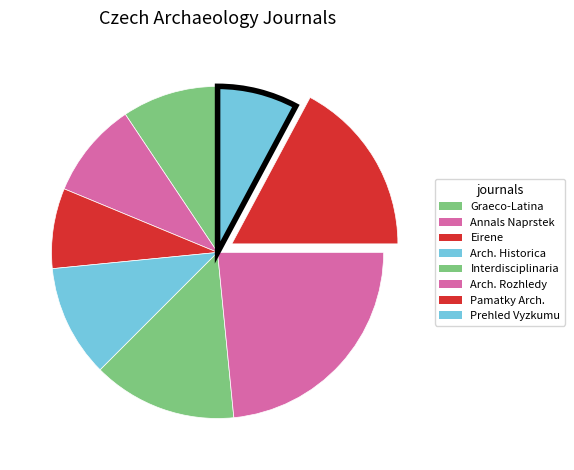

How many slices are in this pie chart?

8